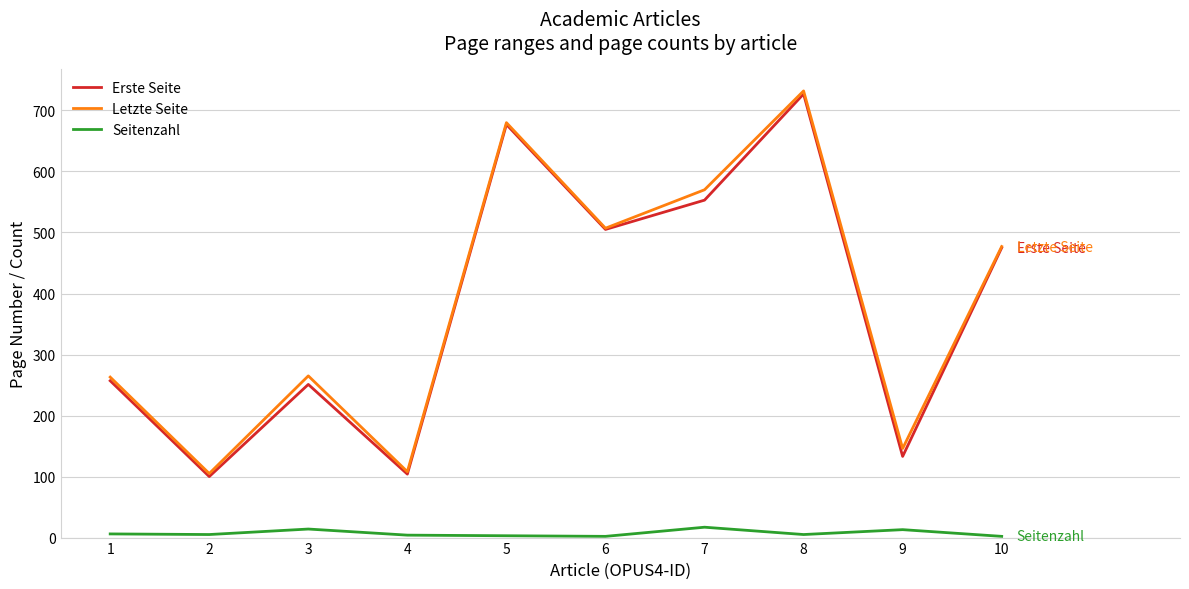

What is the sum of the Letzte Seite values at 4 and 6?

615